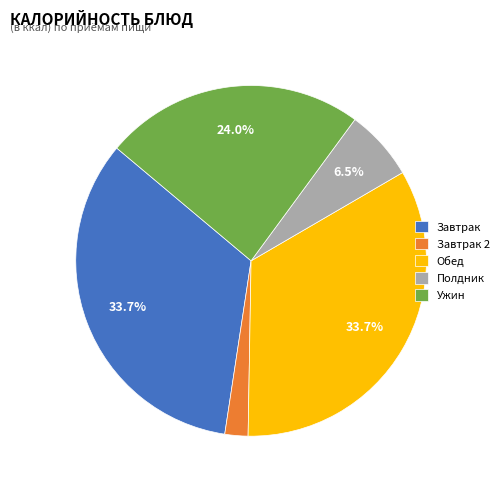

Is Завтрак the majority of the pie?

No